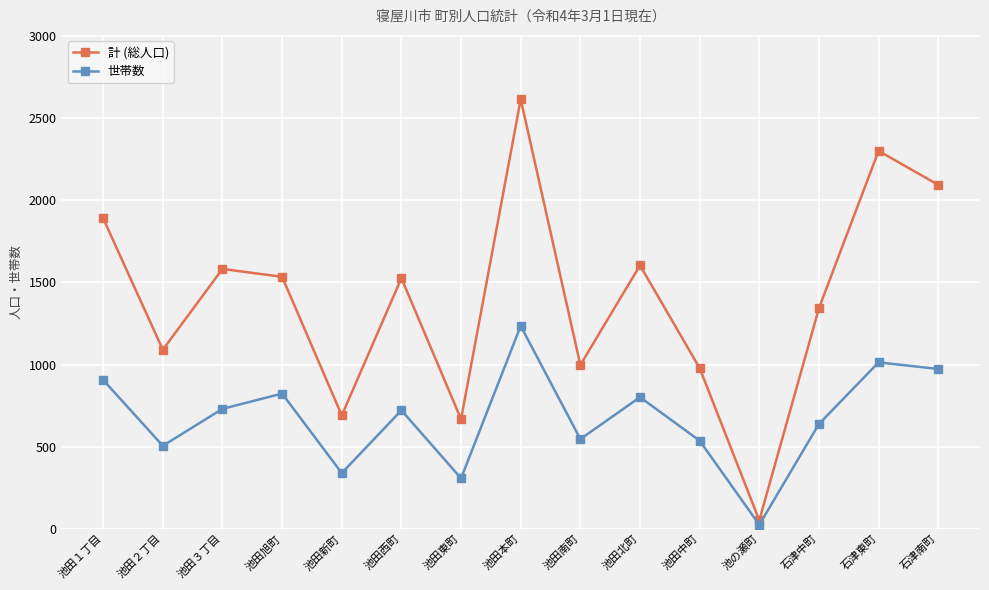

What is the maximum value for 世帯数?

1235